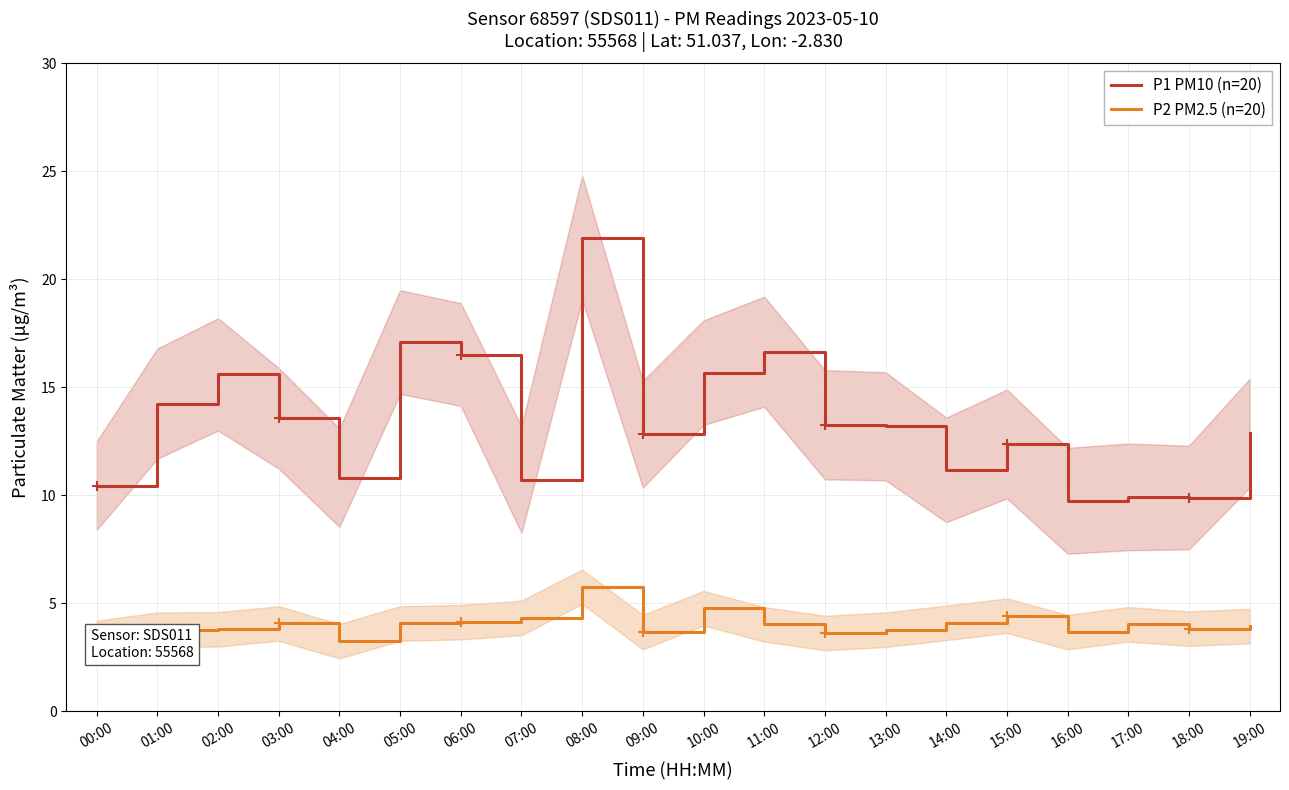

Rank the series by their average value, from highest to lowest.

P1 PM10 (n=20), P2 PM2.5 (n=20)